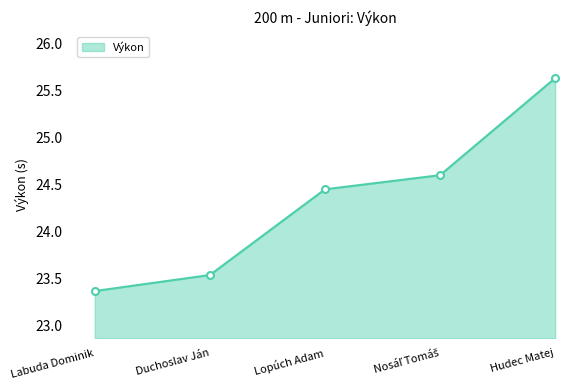

The value at Labuda Dominik is 6.0. True or false?

False